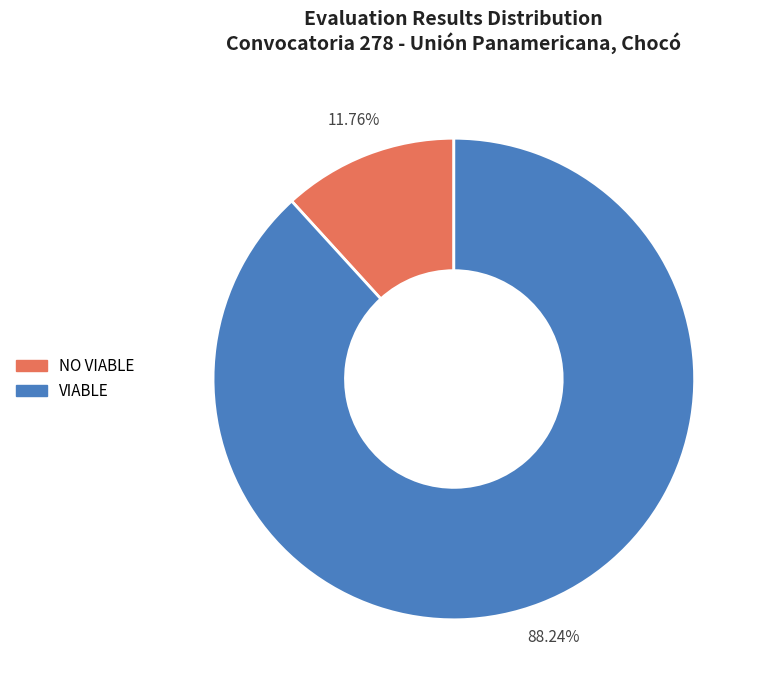

How many segments does this pie chart have?

2